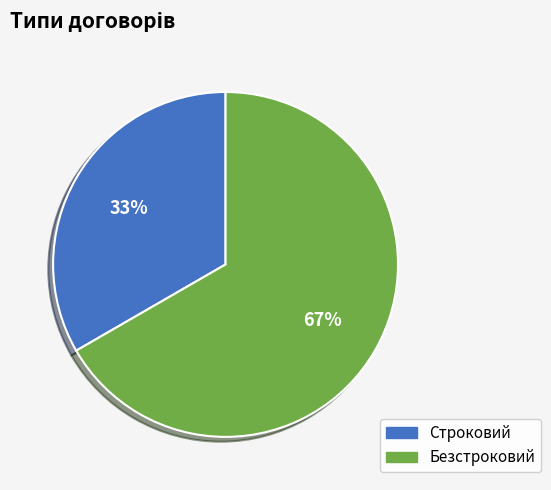

Which has a higher value, Строковий or Безстроковий?

Безстроковий